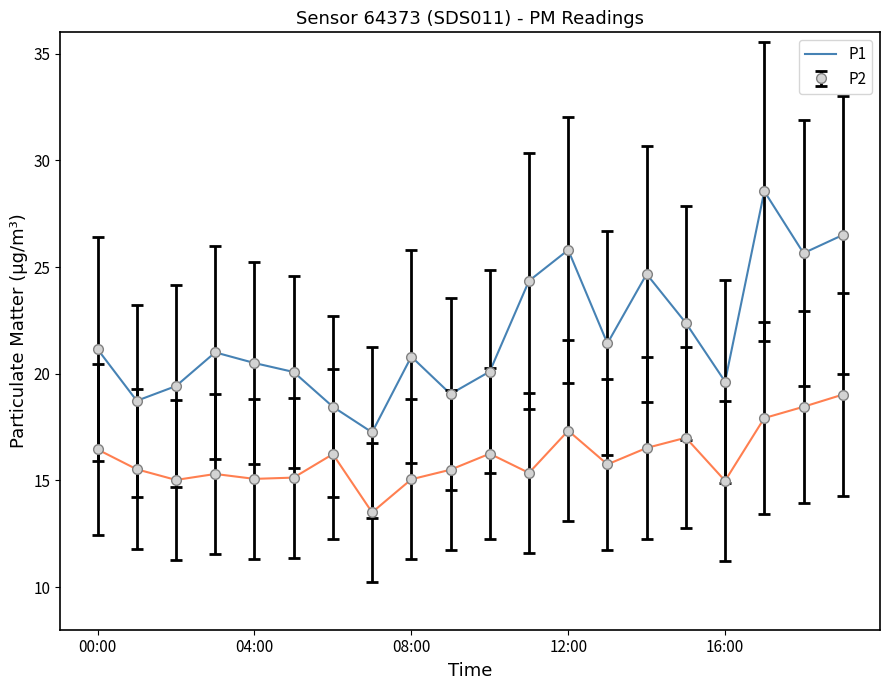

Which category has the lowest value across all series?

7